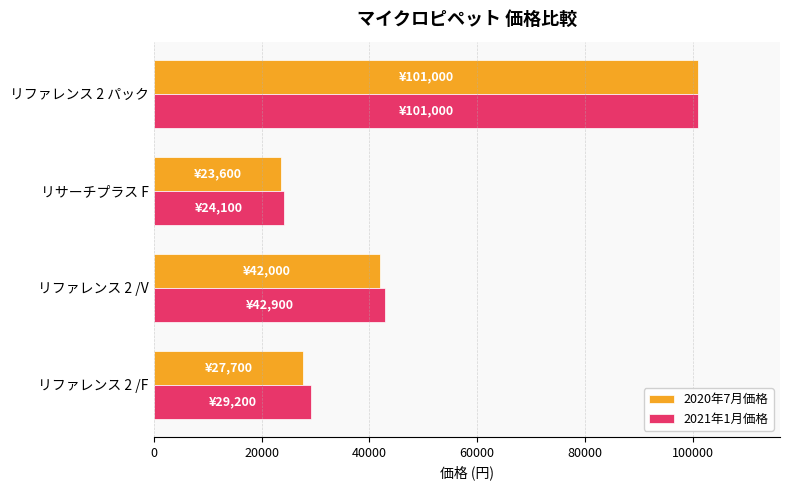

What are all the series names shown in the legend?

2020年7月価格, 2021年1月価格